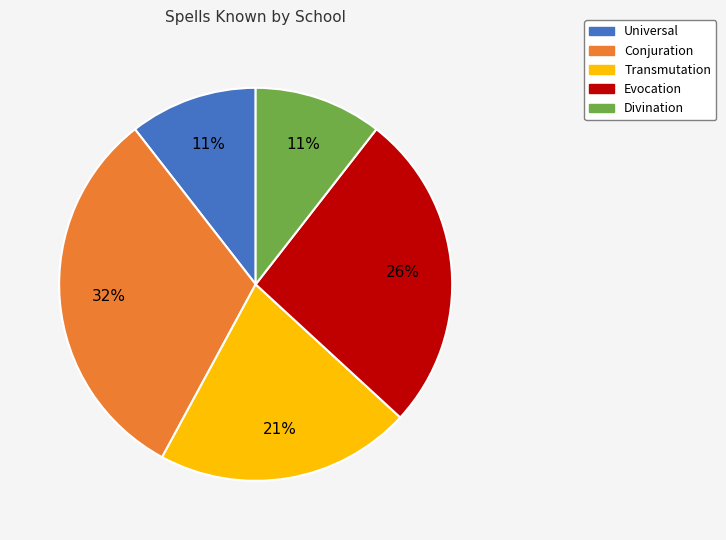

What is the largest slice in the pie chart?

Conjuration